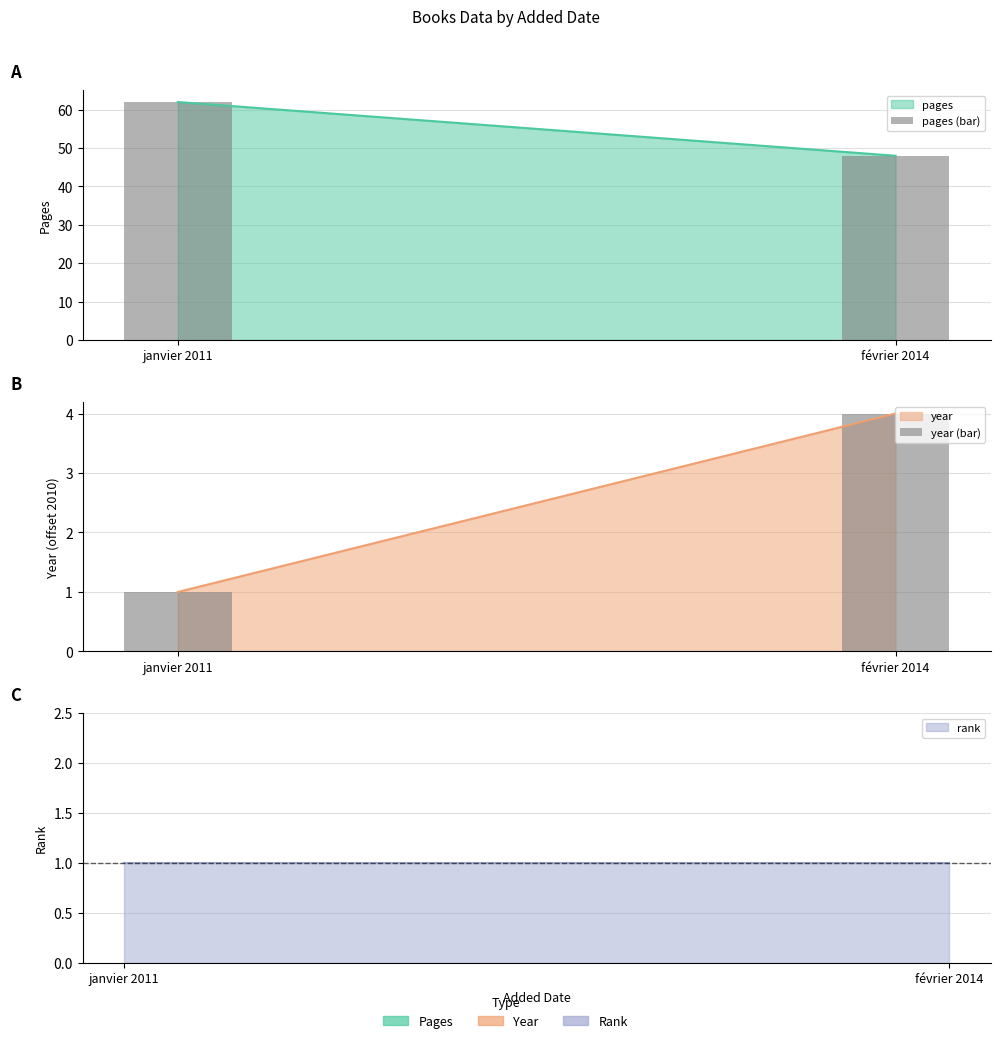

What is the label of the 2nd bar from the right?

janvier 2011